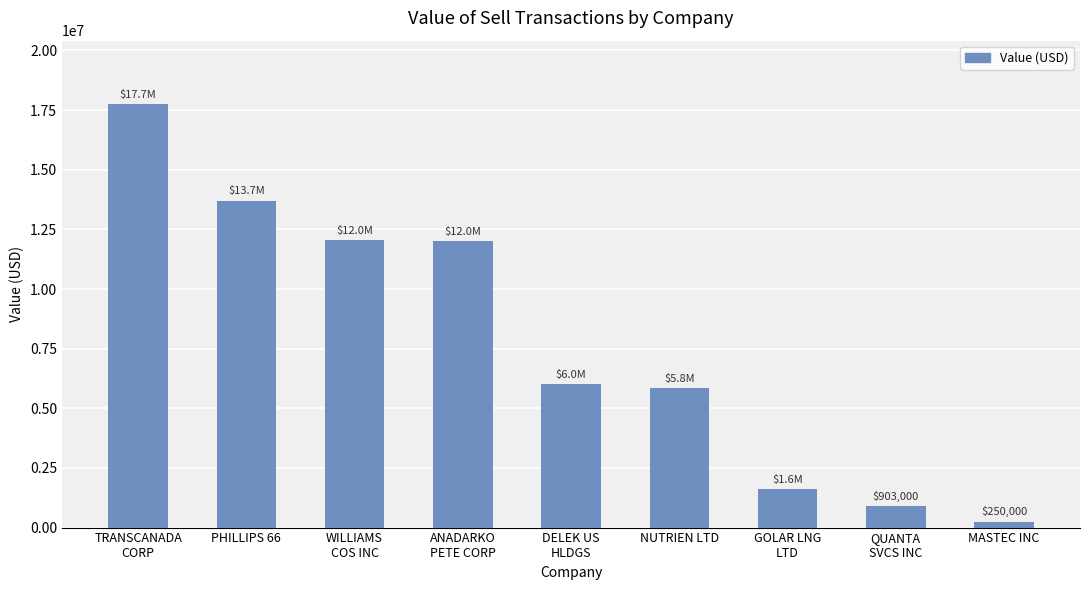

What is the ratio of the value at GOLAR LNG
LTD to the value at ANADARKO
PETE CORP?

0.1